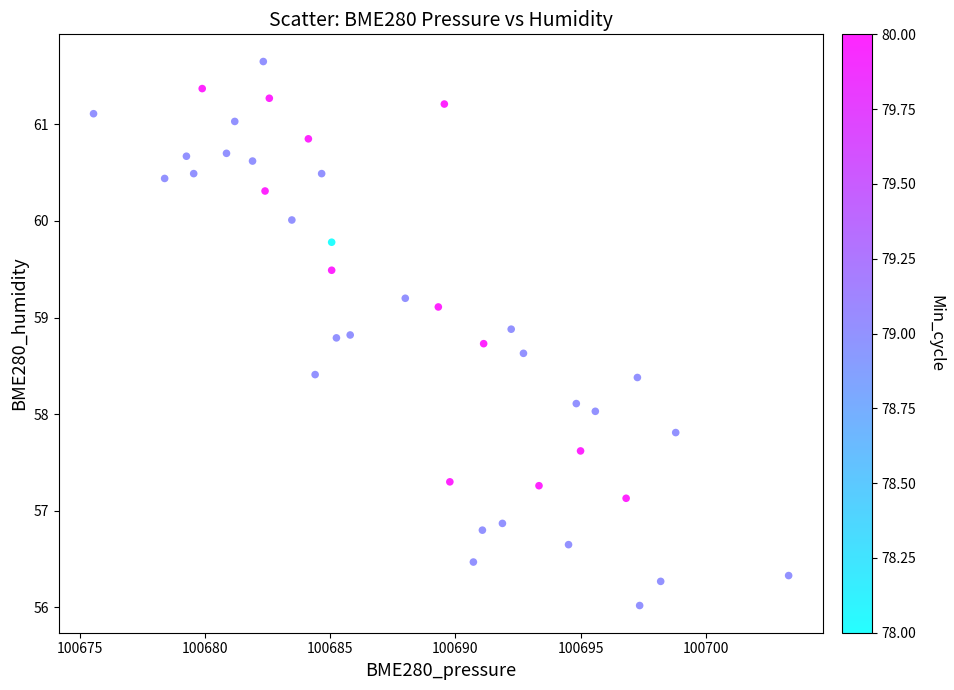

What is the range of Y values (max minus min)?

5.6